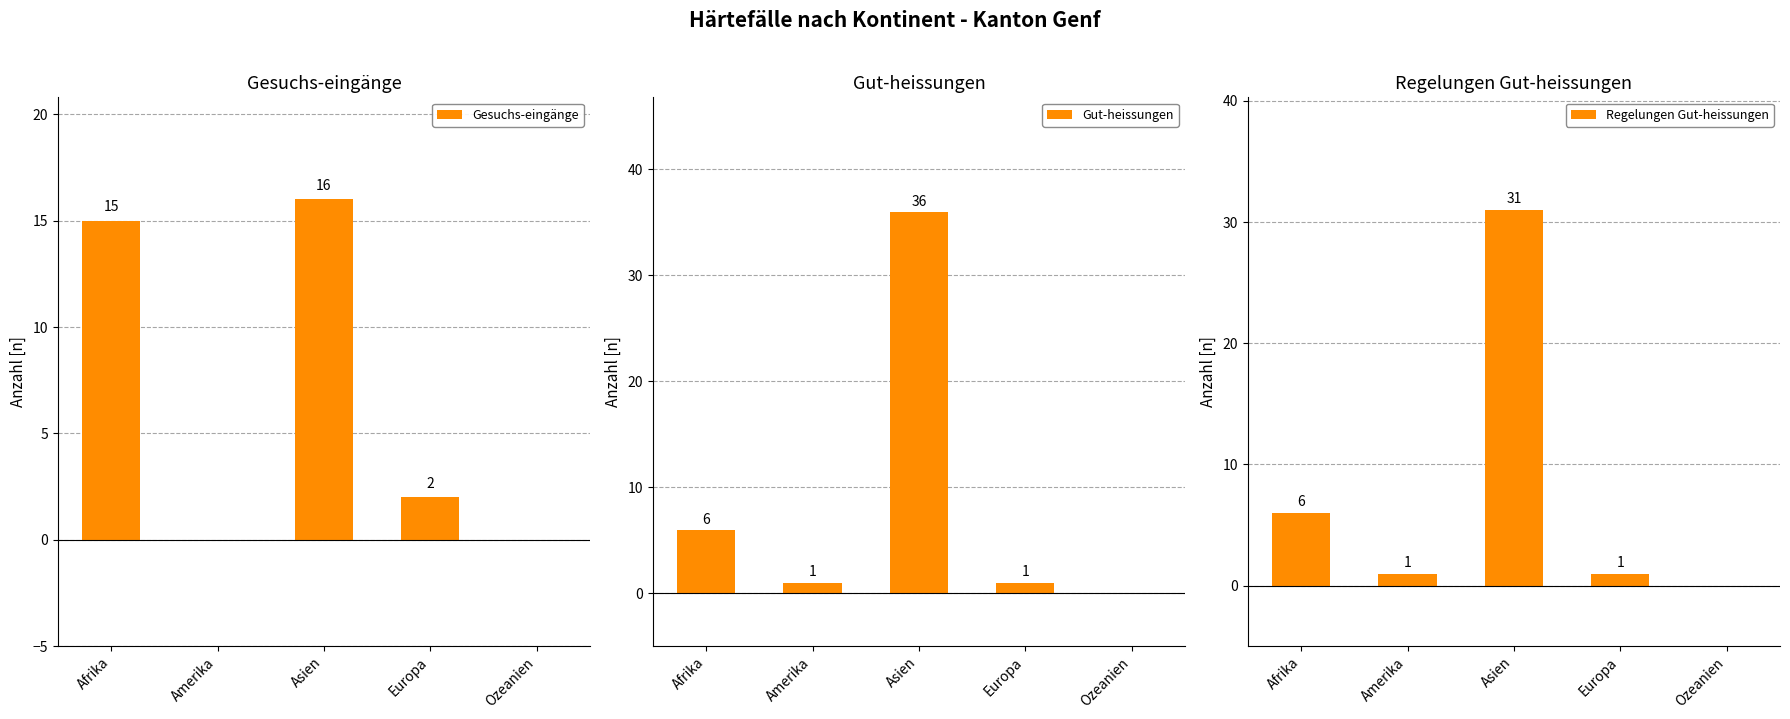

How many series are shown in this chart?

3